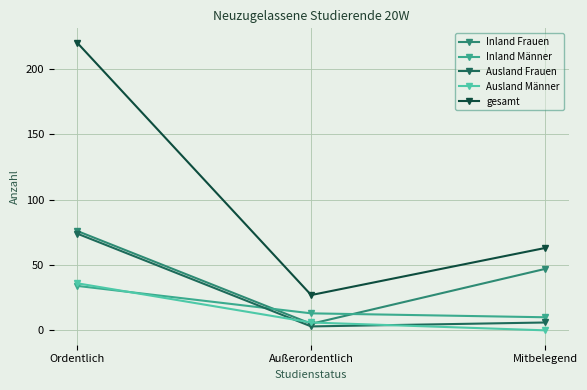

What is the value of the gesamt point at the 3rd from the left?

63